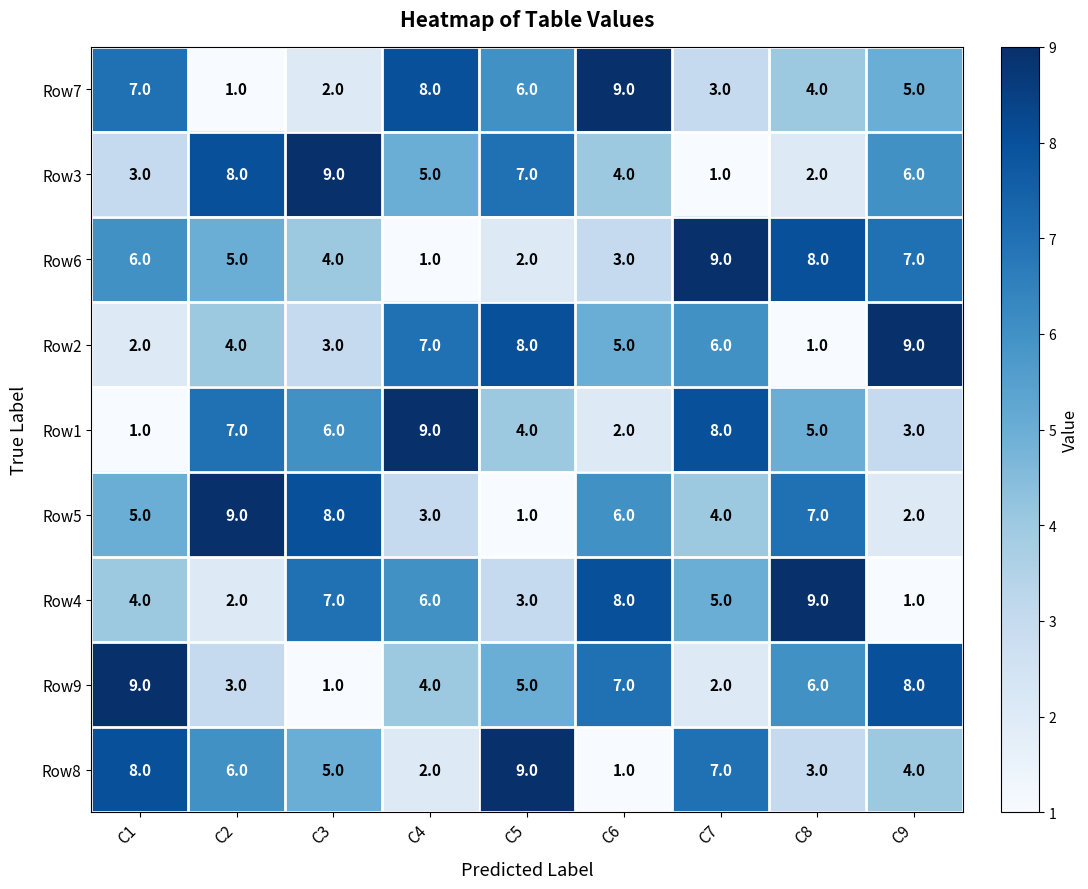

Is it true that Row1 equals 2 at C2?

False